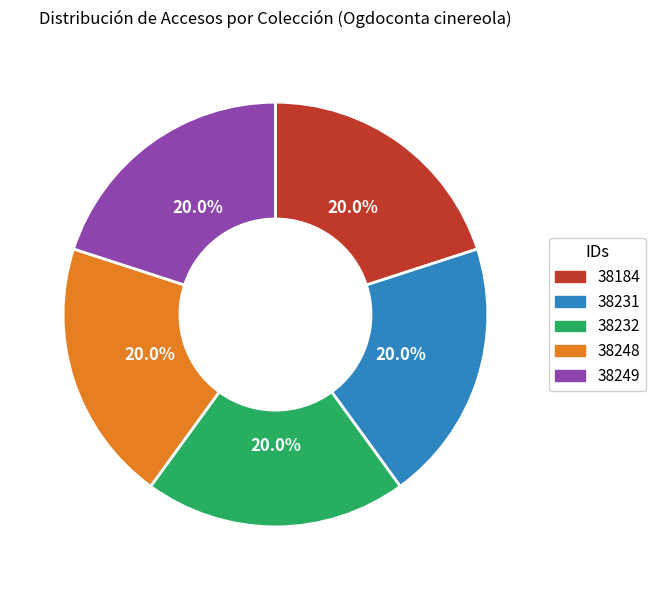

To the nearest percent, what is the average slice percentage?

20%